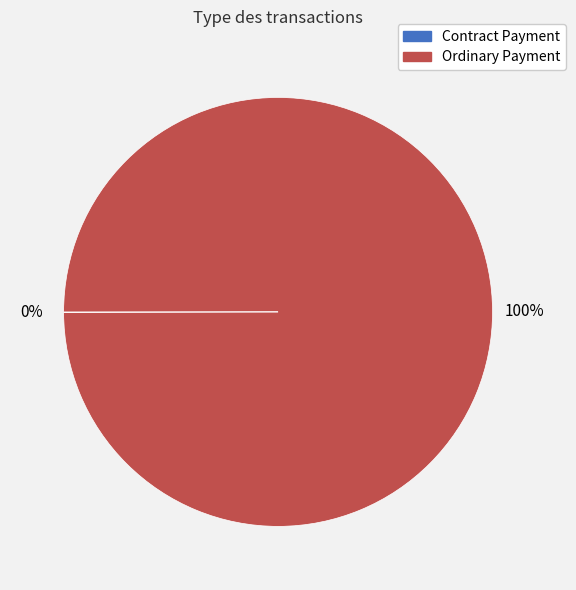

To the nearest percent, what portion does Ordinary Payment represent?

100%